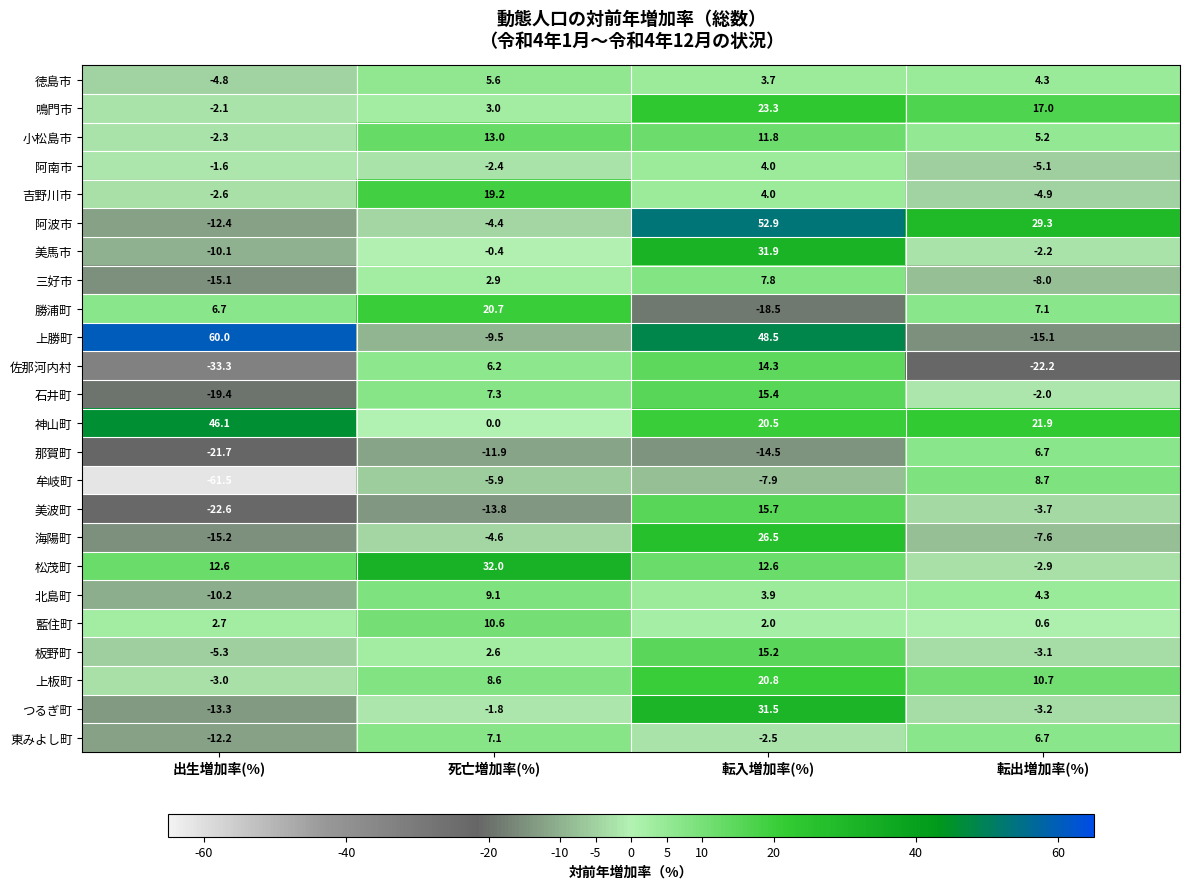

True or false: 北島町 has a value of -17.3 at 出生増加率(%).

False